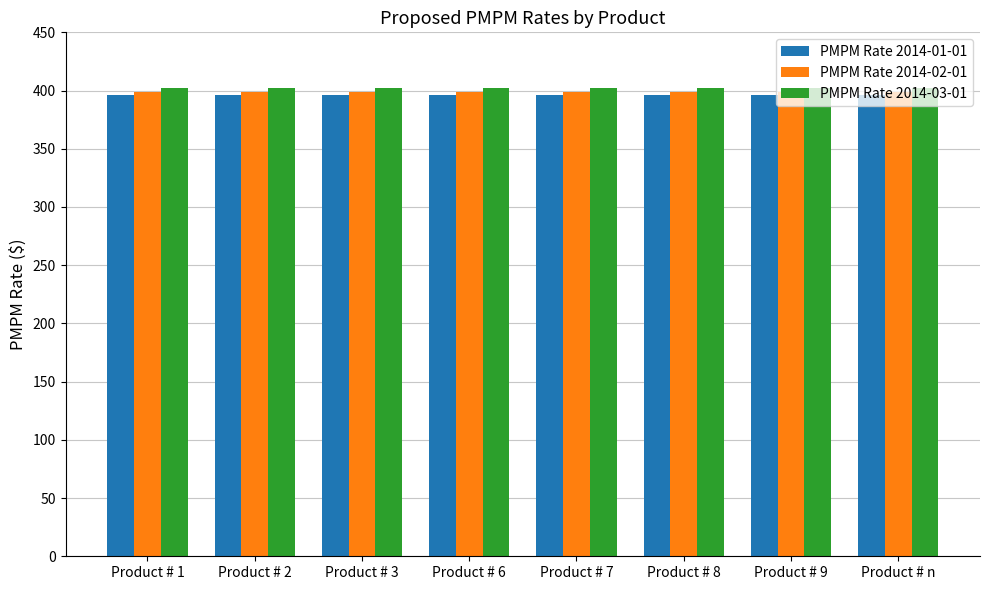

What is the maximum value for PMPM Rate 2014-03-01?

402